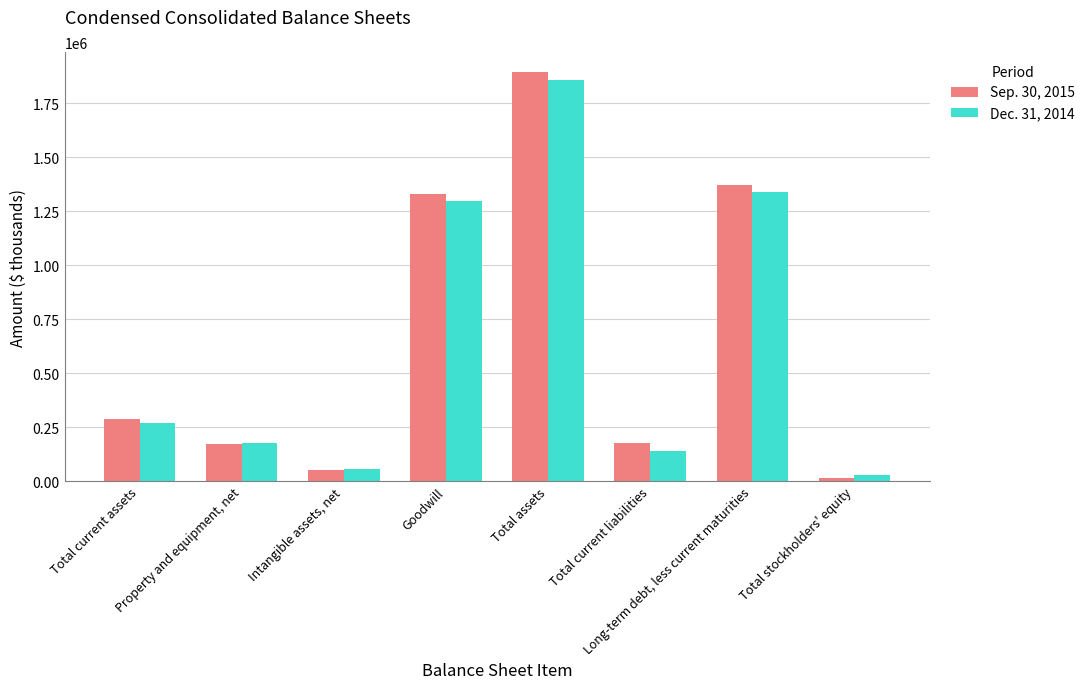

At Total assets, list the series in order from smallest to largest.

Dec. 31, 2014, Sep. 30, 2015